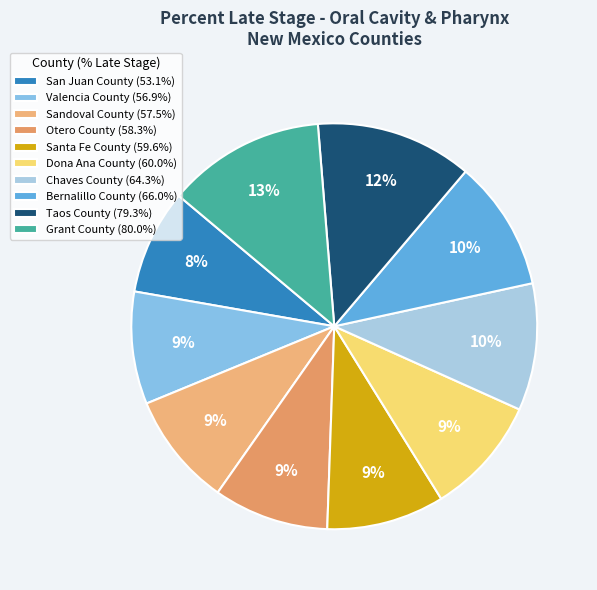

Is there a majority slice in this chart?

No